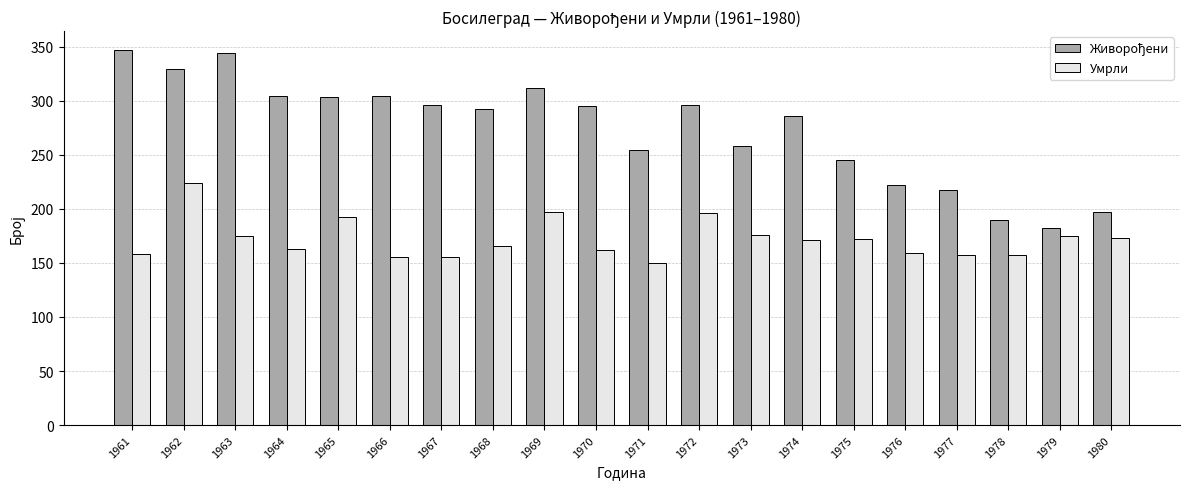

What is the sum of the Умрли values at 1968 and 1973?

342